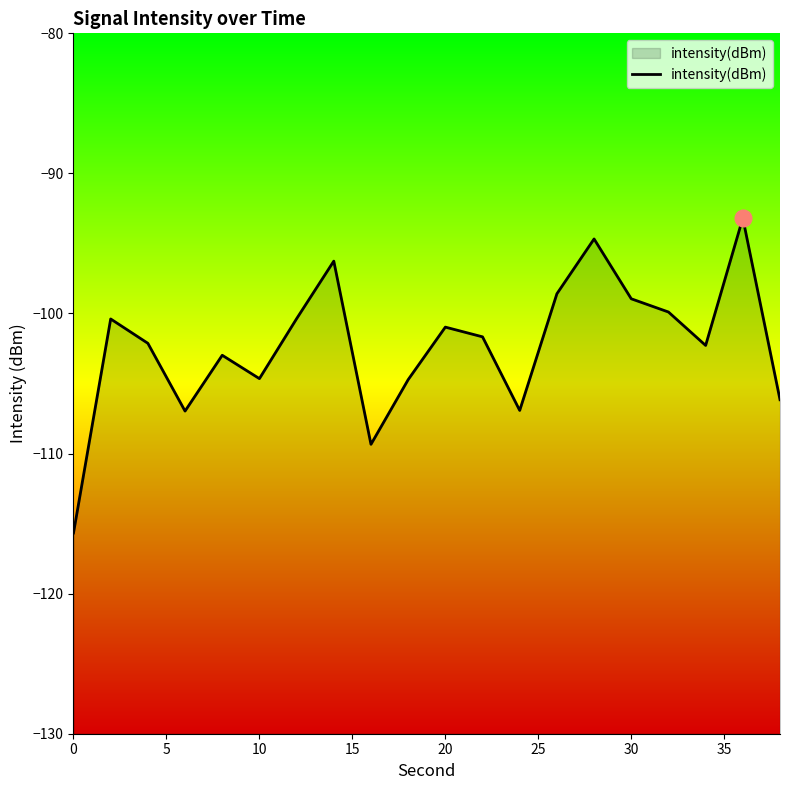

What is the sum of all values?

-2046.8